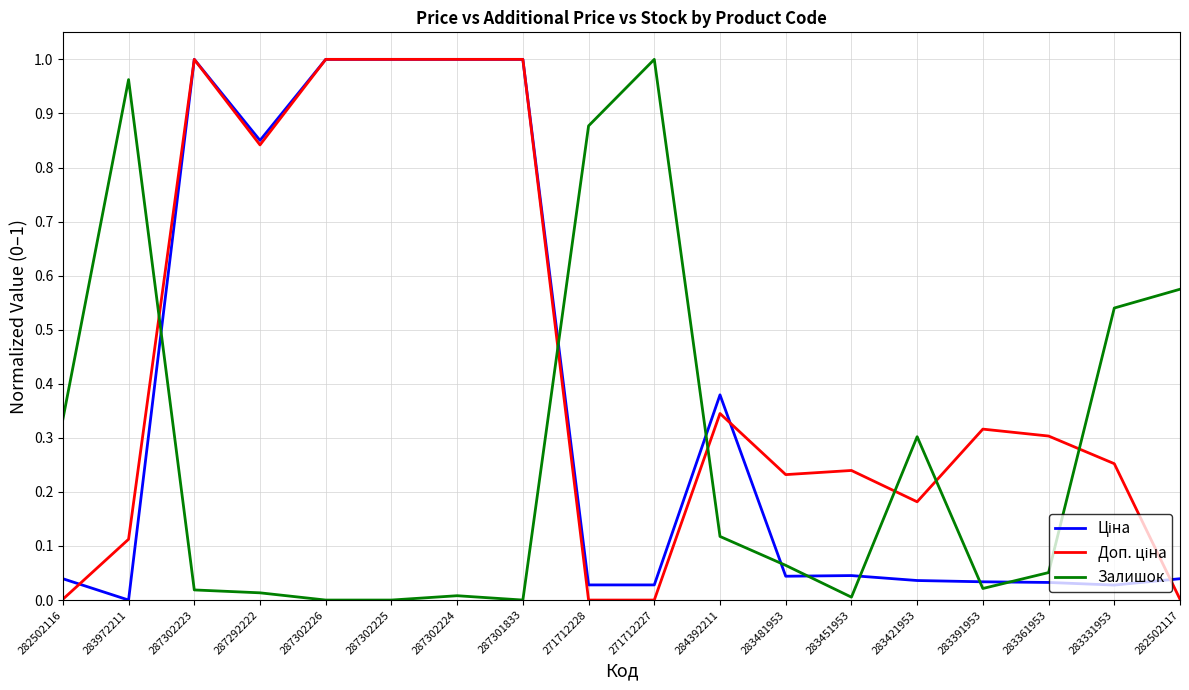

True or false: Залишок has a value of 0.0 at 287292222.

True